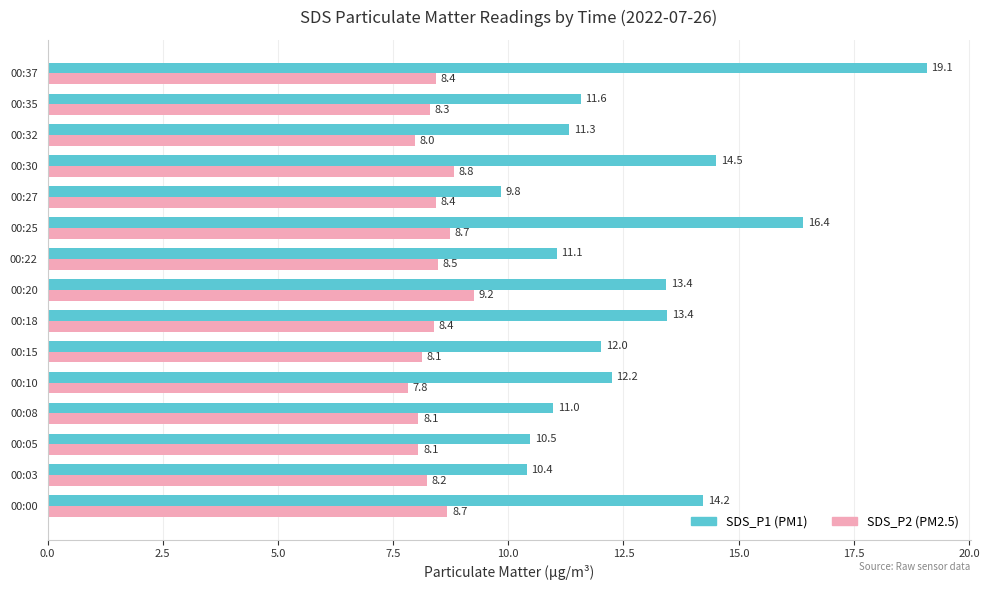

What is the difference between the highest and lowest values at 00:15?

3.9